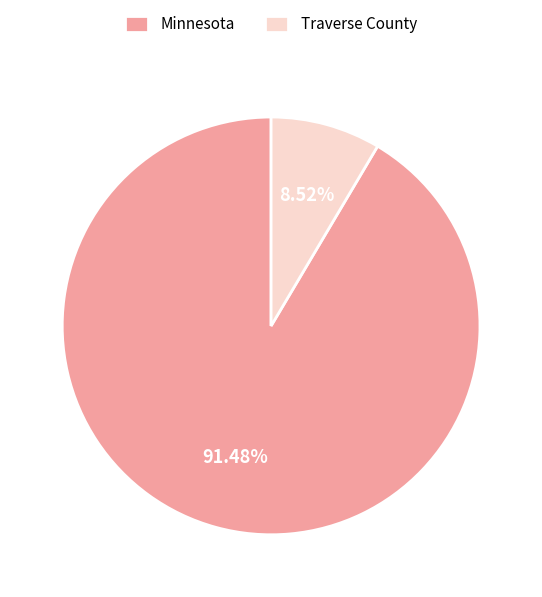

How much of the chart is everything except Traverse County?

91.5%